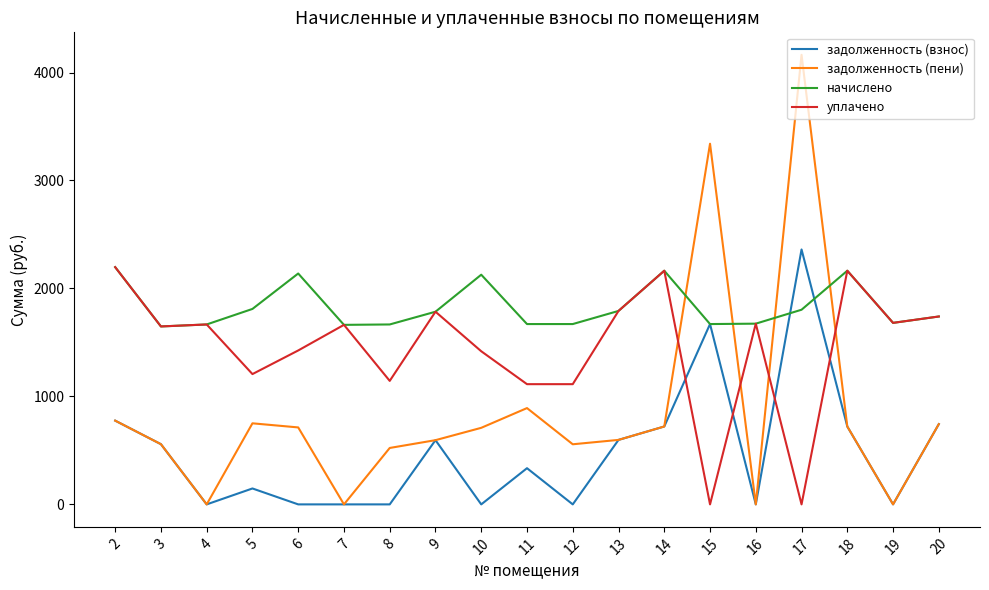

Does the chart have visible grid lines?

No